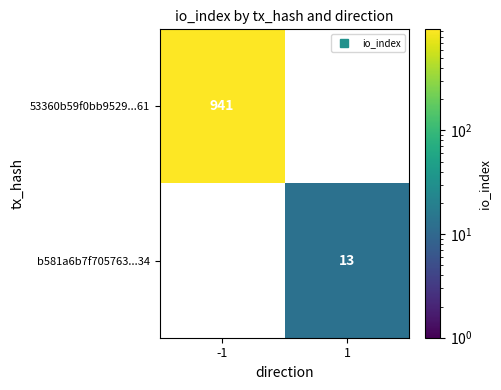

Is the value of 53360b59f0bb9529...61 at -1 greater than the value of b581a6b7f705763...34 at 1?

Yes